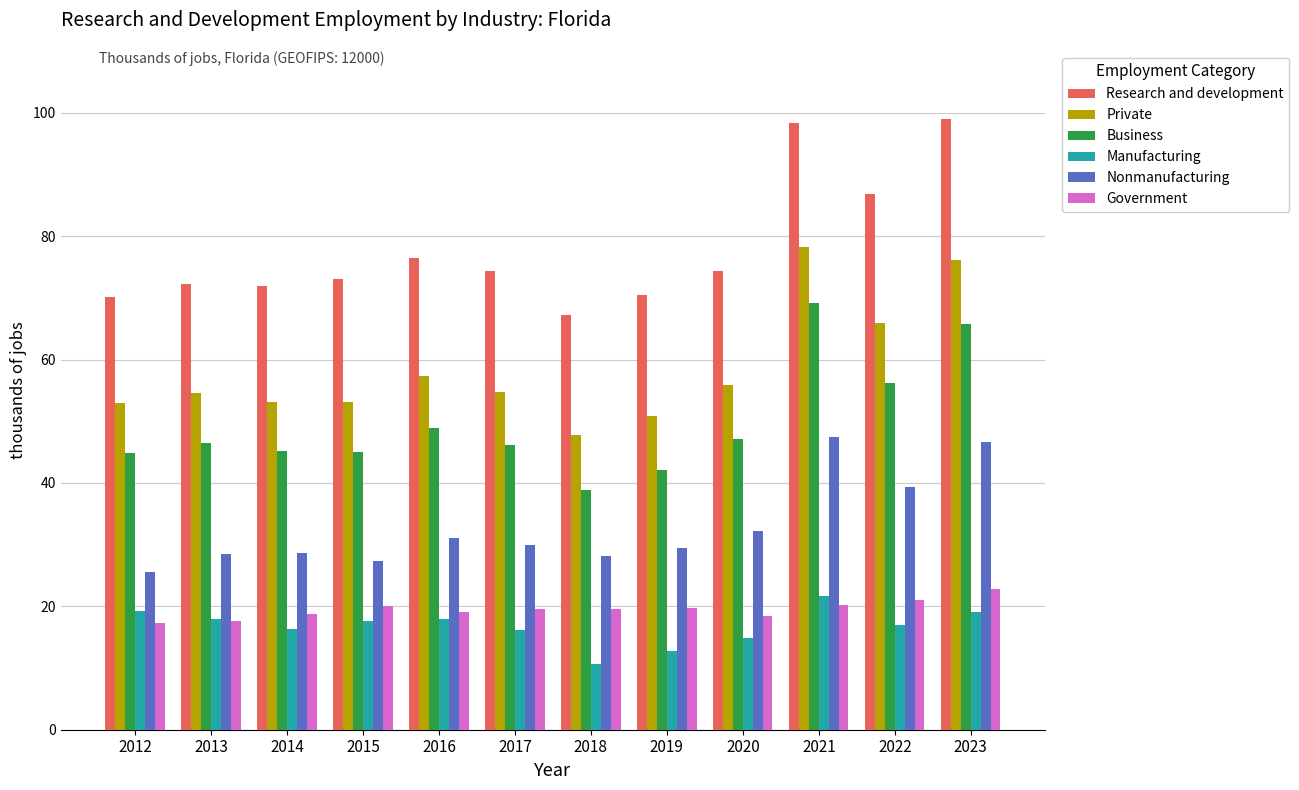

How many bars are there in total?

72